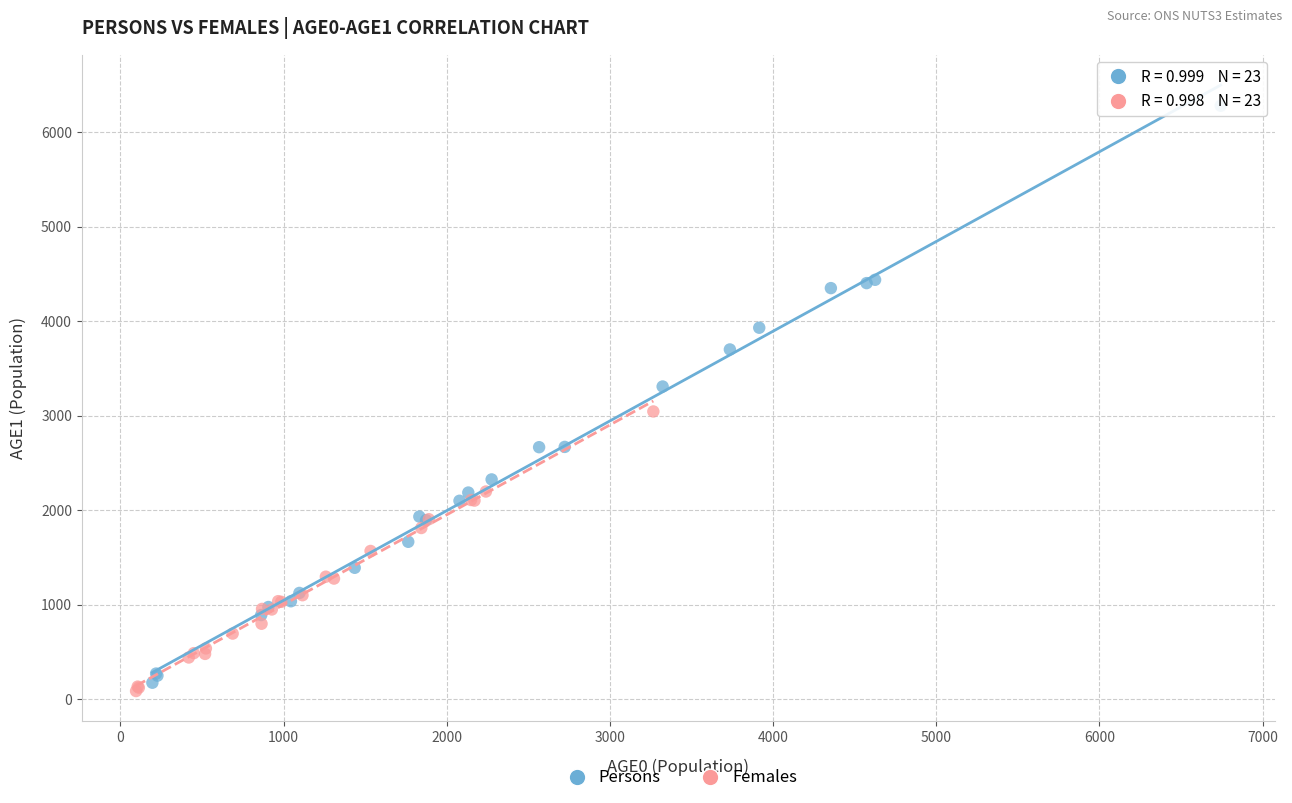

Which series has the widest spread of Y values?

Persons